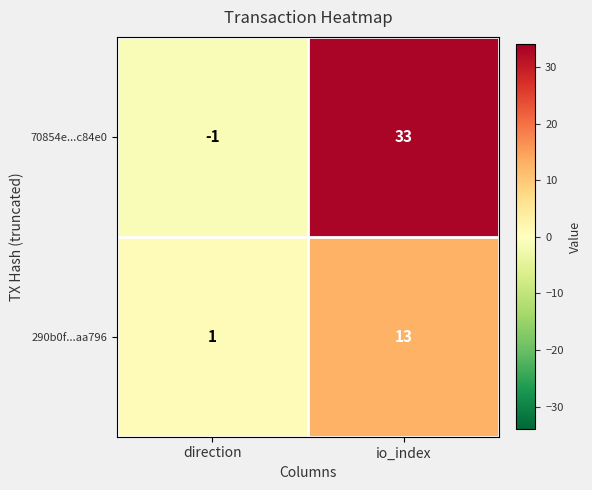

Which category has the highest value across all series?

io_index